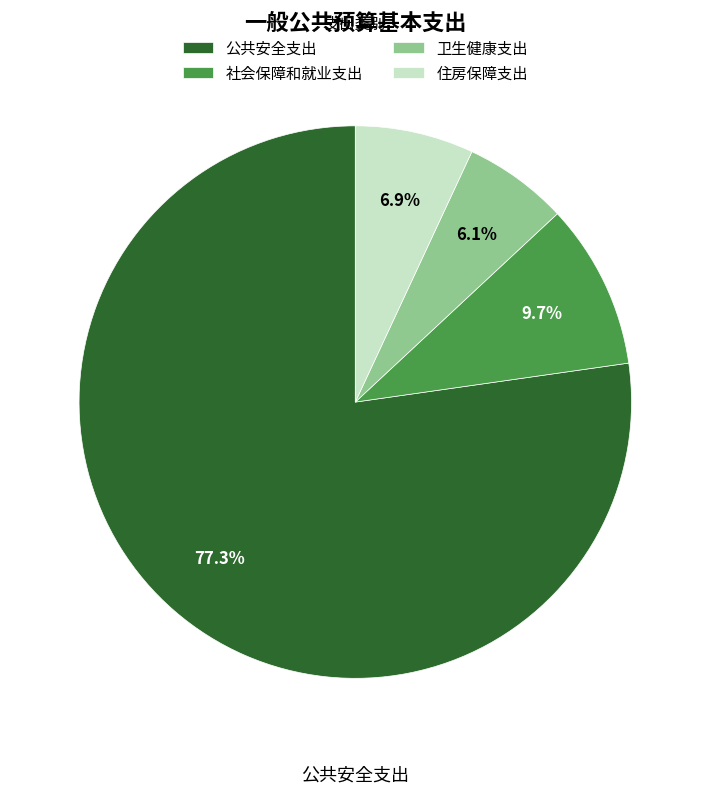

The 公共安全支出 slice represents 92% of the pie. True or false?

False